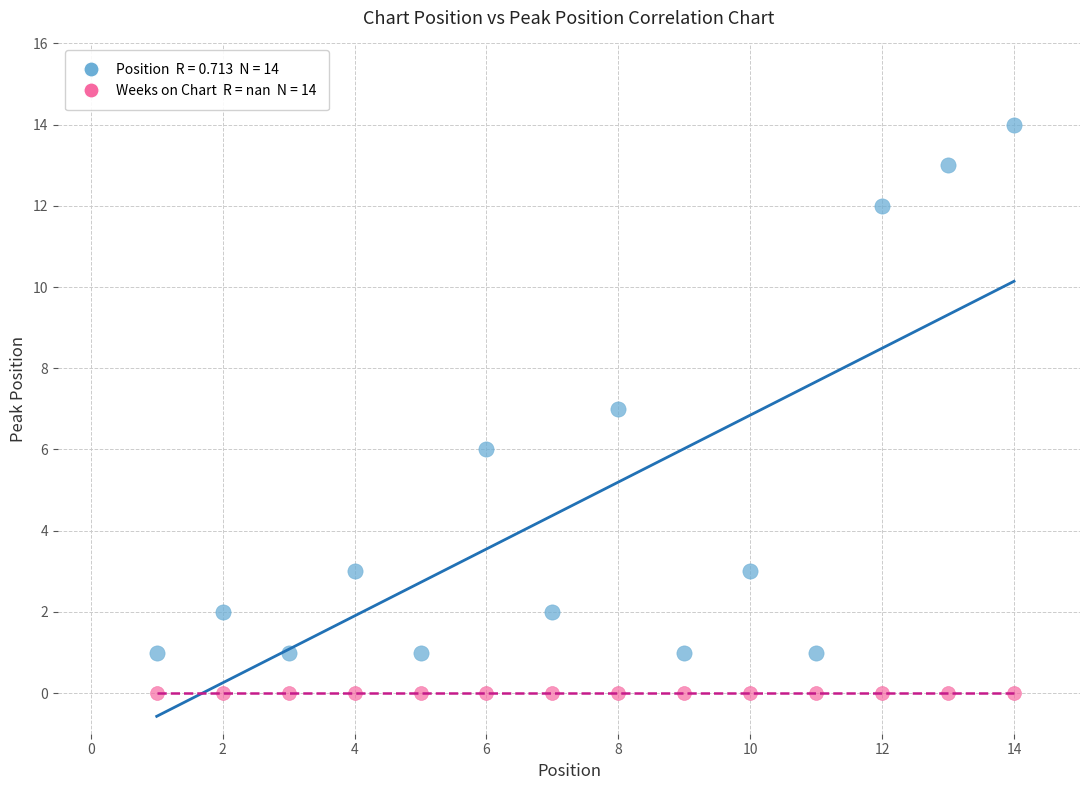

How many points are shown in the scatter plot?

28